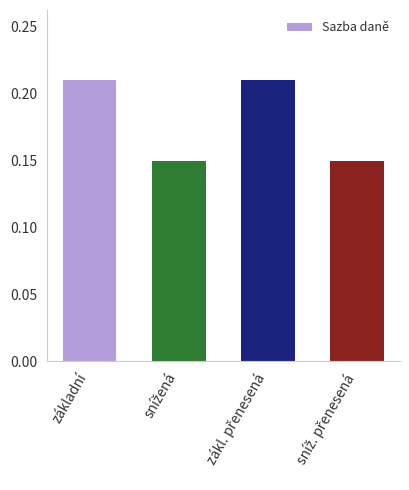

Count the values in the range 0 to 1.

4